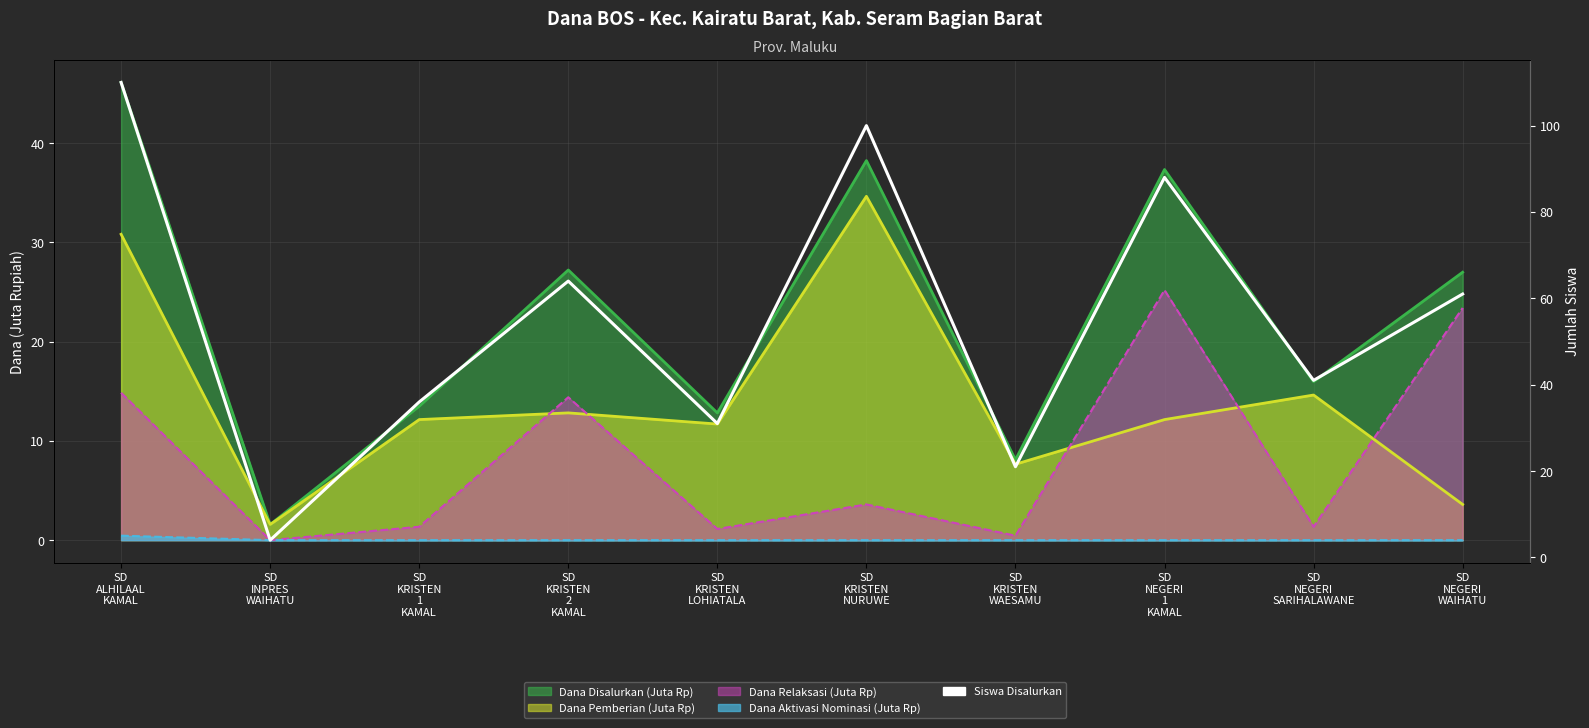

List the labels in order of value, largest first.

SD
ALHILAAL
KAMAL, SD
KRISTEN
NURUWE, SD
NEGERI
1
KAMAL, SD
KRISTEN
2
KAMAL, SD
NEGERI
WAIHATU, SD
NEGERI
SARIHALAWANE, SD
KRISTEN
1
KAMAL, SD
KRISTEN
LOHIATALA, SD
KRISTEN
WAESAMU, SD
INPRES
WAIHATU